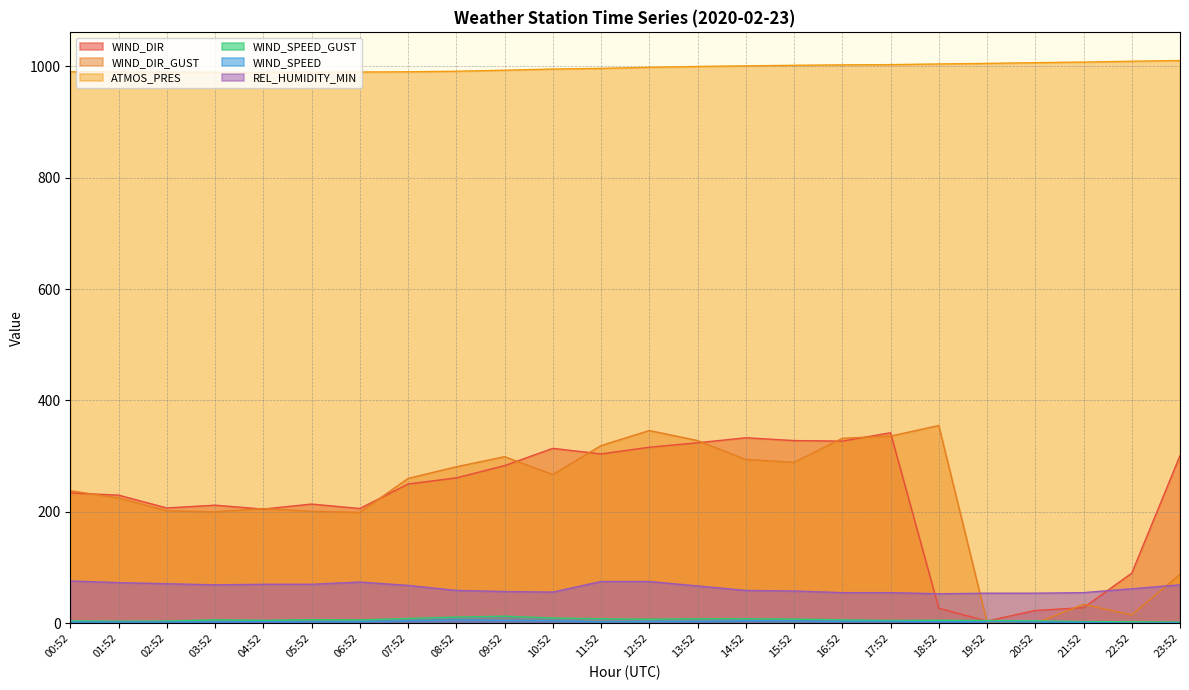

What is the total value across all series at 22:52?

1178.7